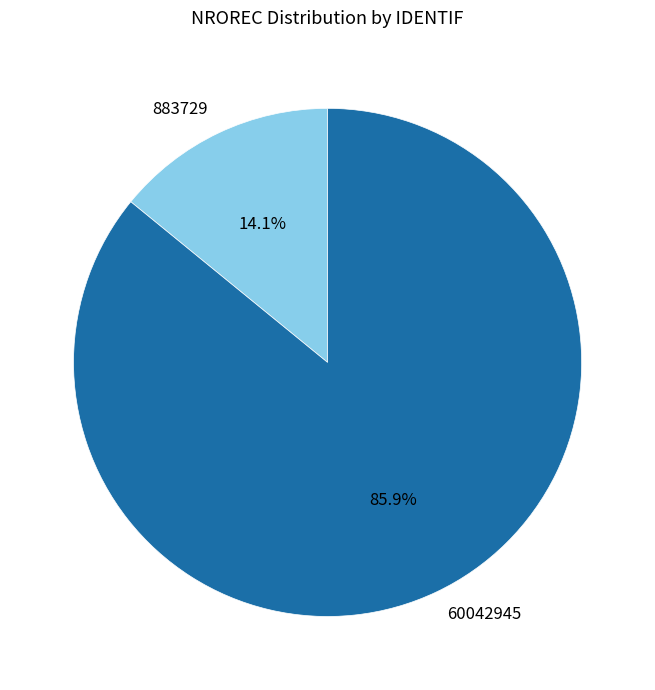

What is the majority slice?

60042945